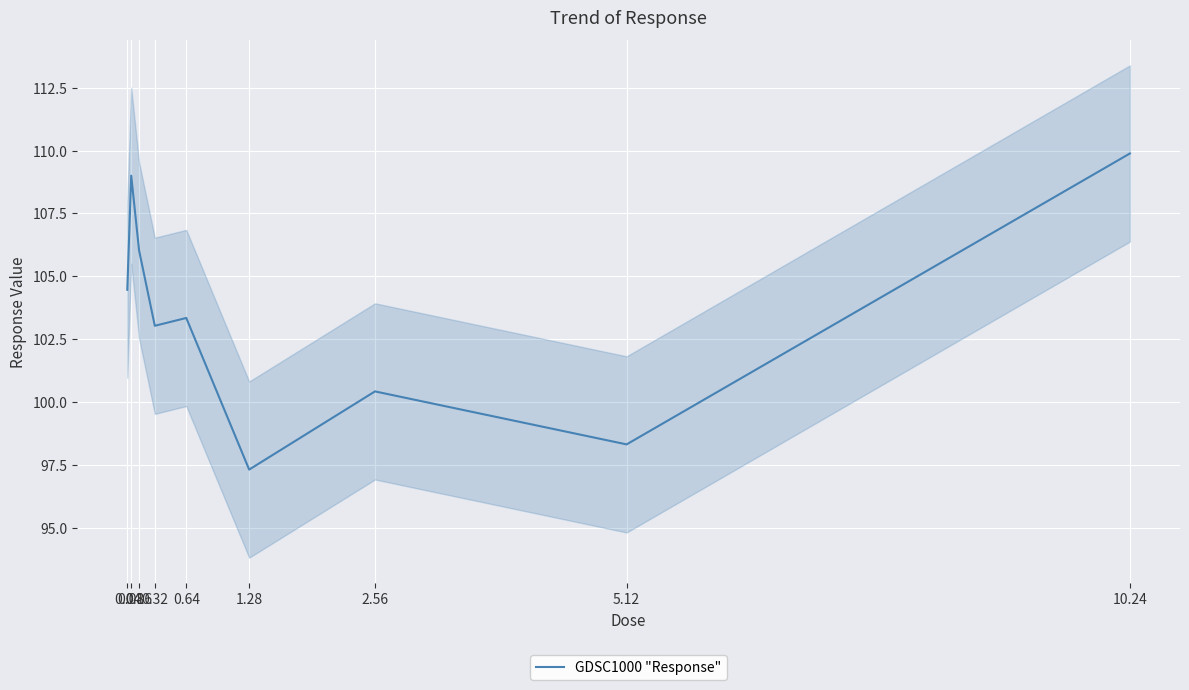

List the labels in order of value, smallest first.

1.28, 5.12, 2.56, 0.32, 0.64, 0.04, 0.16, 0.08, 10.24